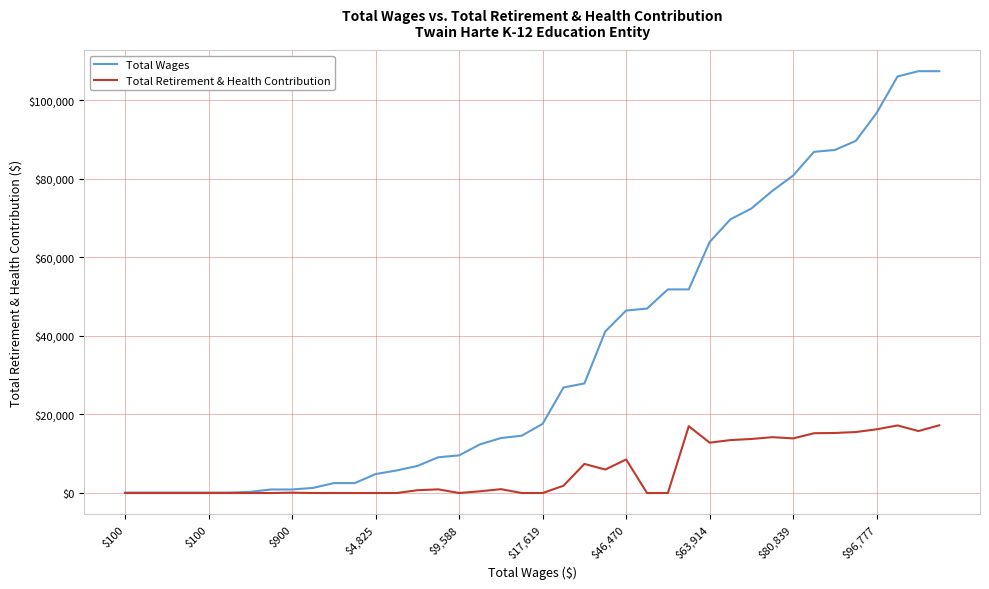

Does the chart have visible grid lines?

Yes